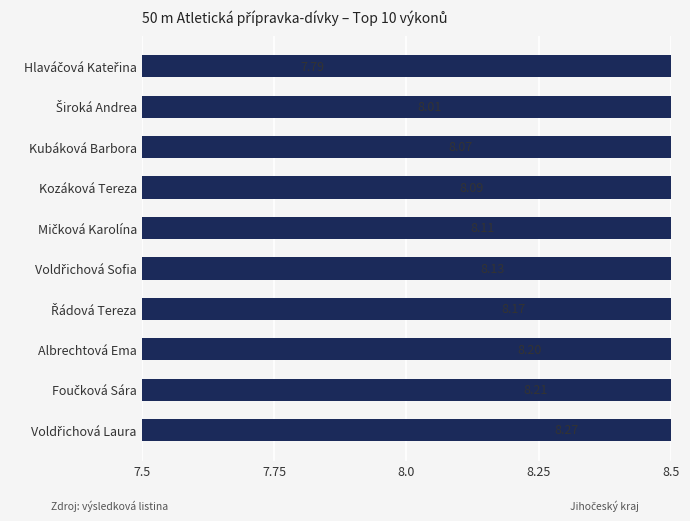

What is the greatest value displayed?

8.3